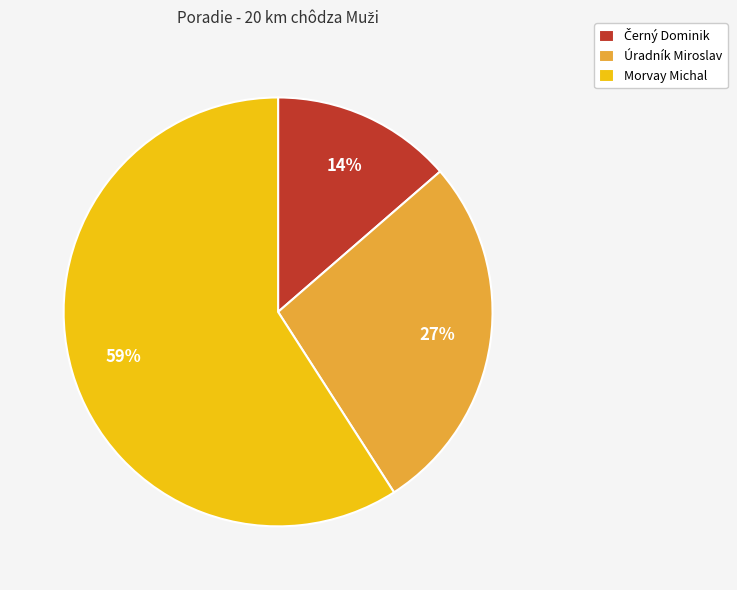

To the nearest percent, what is the difference between the Morvay Michal and Úradník Miroslav slice percentages?

32%